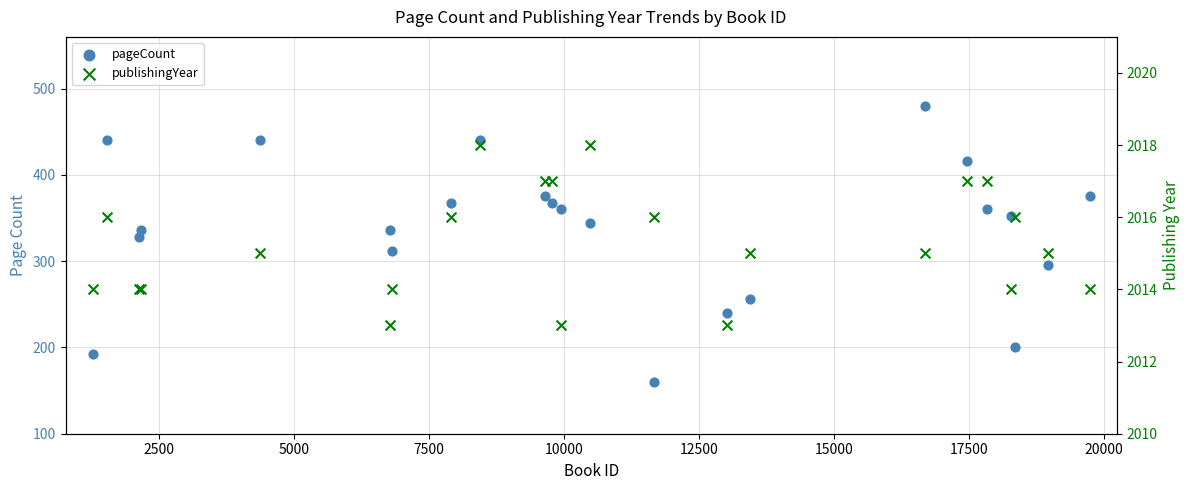

Which series has the largest total across all categories?

publishingYear